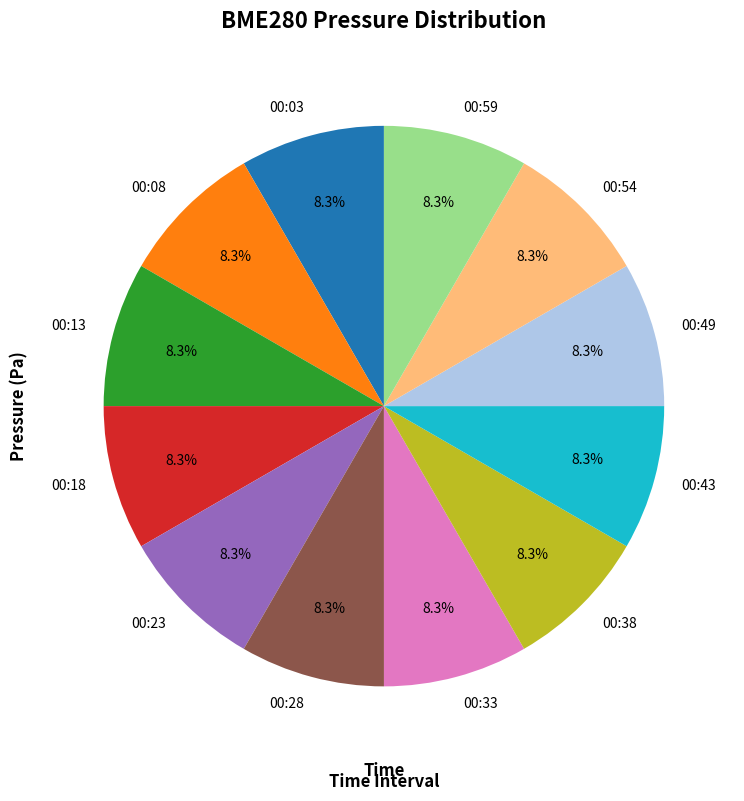

What percentage is the 00:49 slice, to the nearest percent?

8%